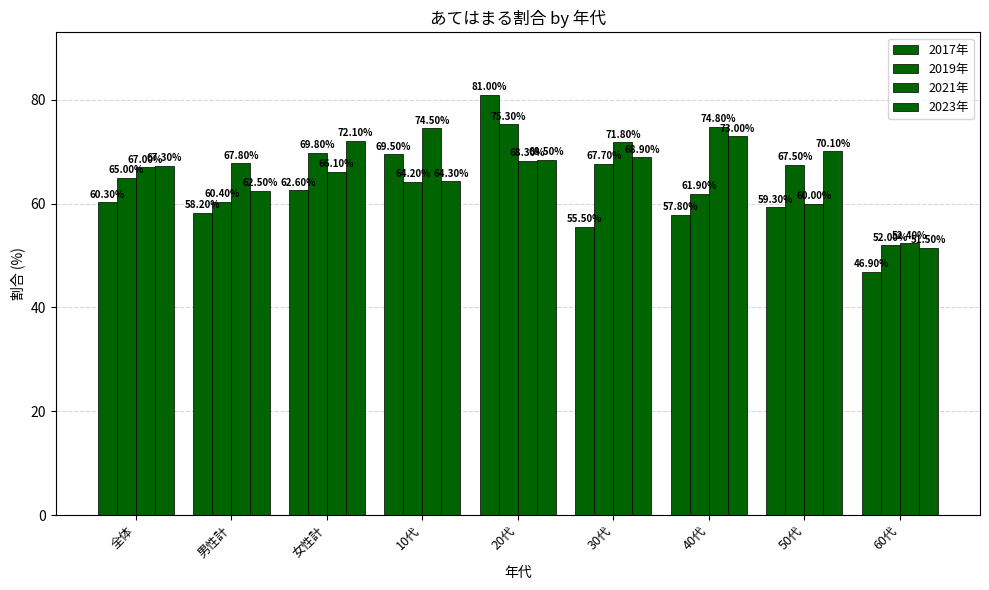

How many values in the 2017年 series are below 59?

4